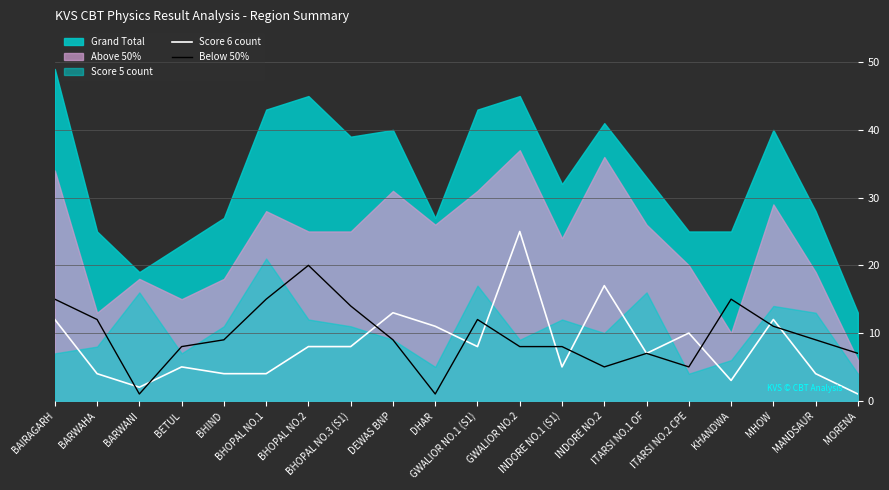

Which label corresponds to the smallest value in the chart?

MORENA